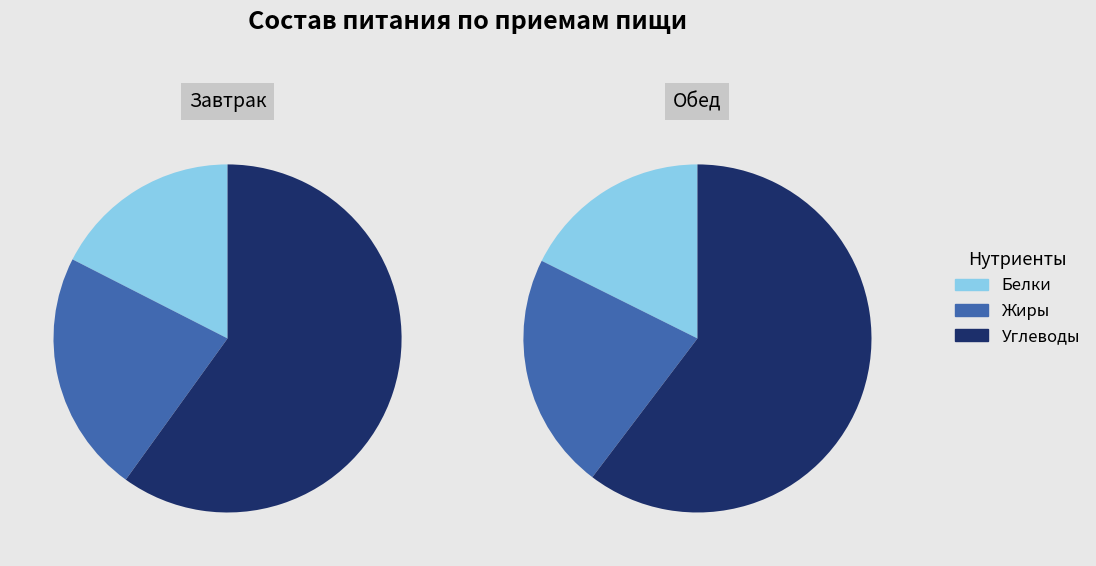

Do Углеводы and Белки together represent more than half of the pie?

Yes